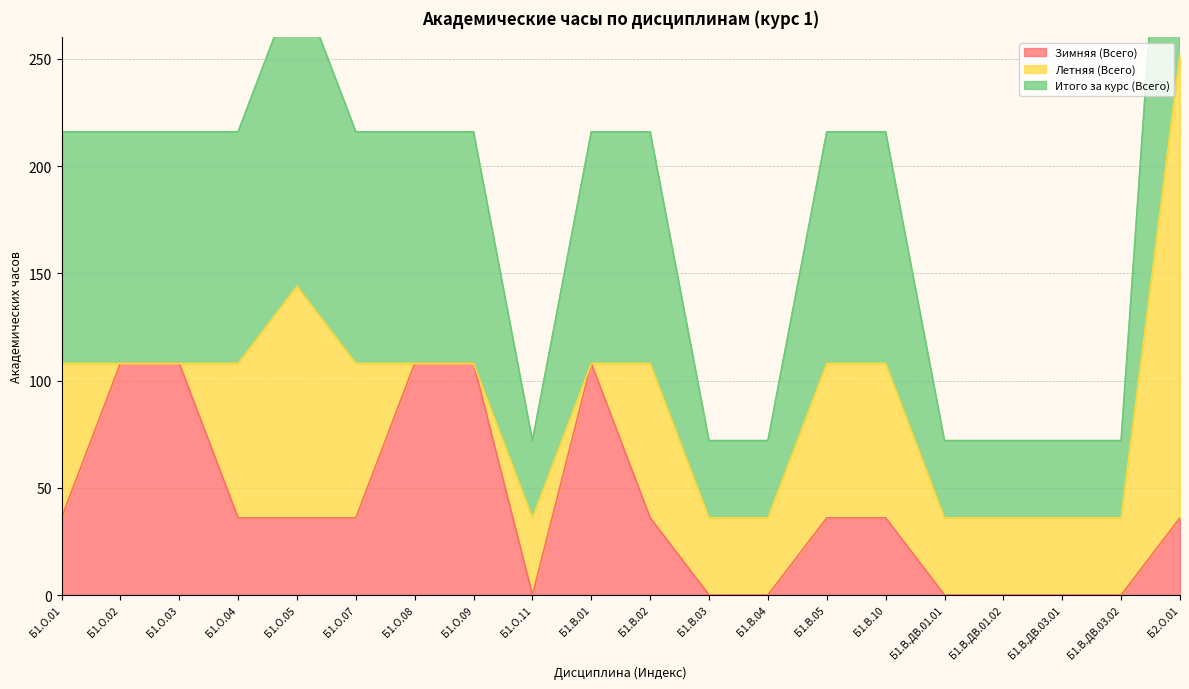

At which category does Зимняя (Всего) reach its first local valley?

Б1.О.11